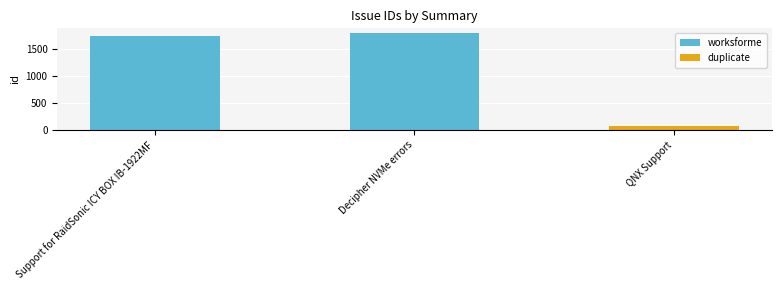

What is the sum of all values?

3588